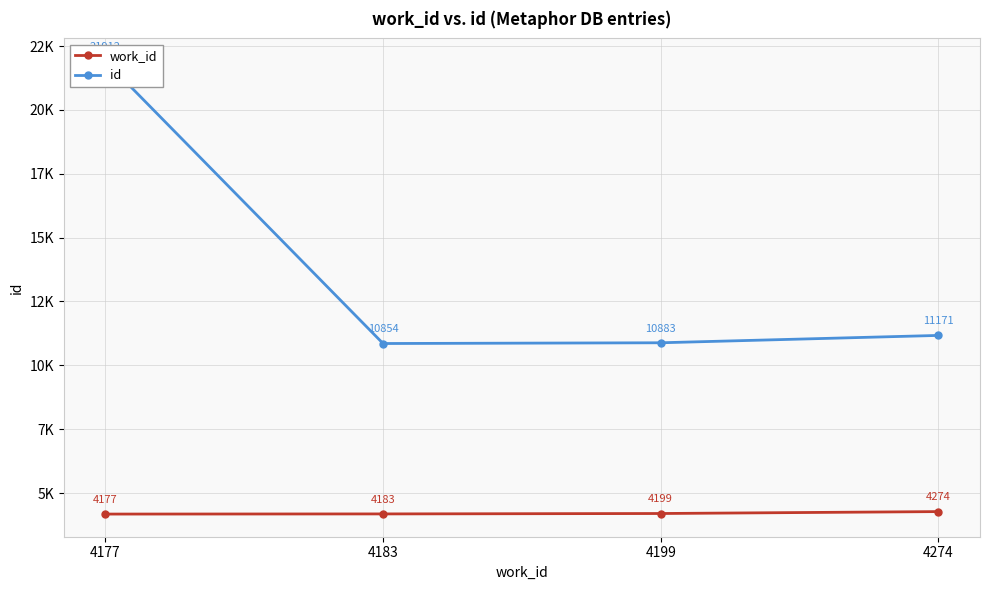

True or false: id has more than 0 points higher than both neighbors.

False